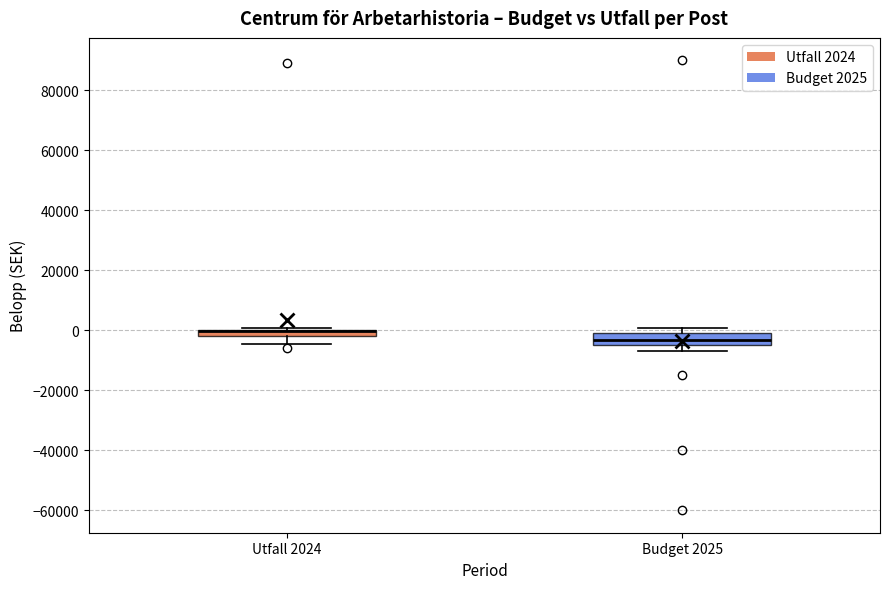

Comparing the boxes themselves (not the whiskers), which one is the tallest?

Budget 2025